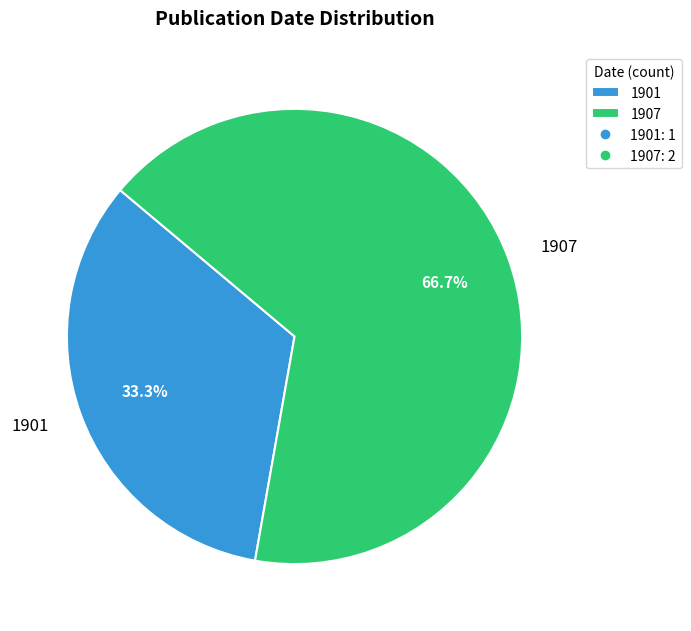

Which has a higher value, 1907 or 1901?

1907